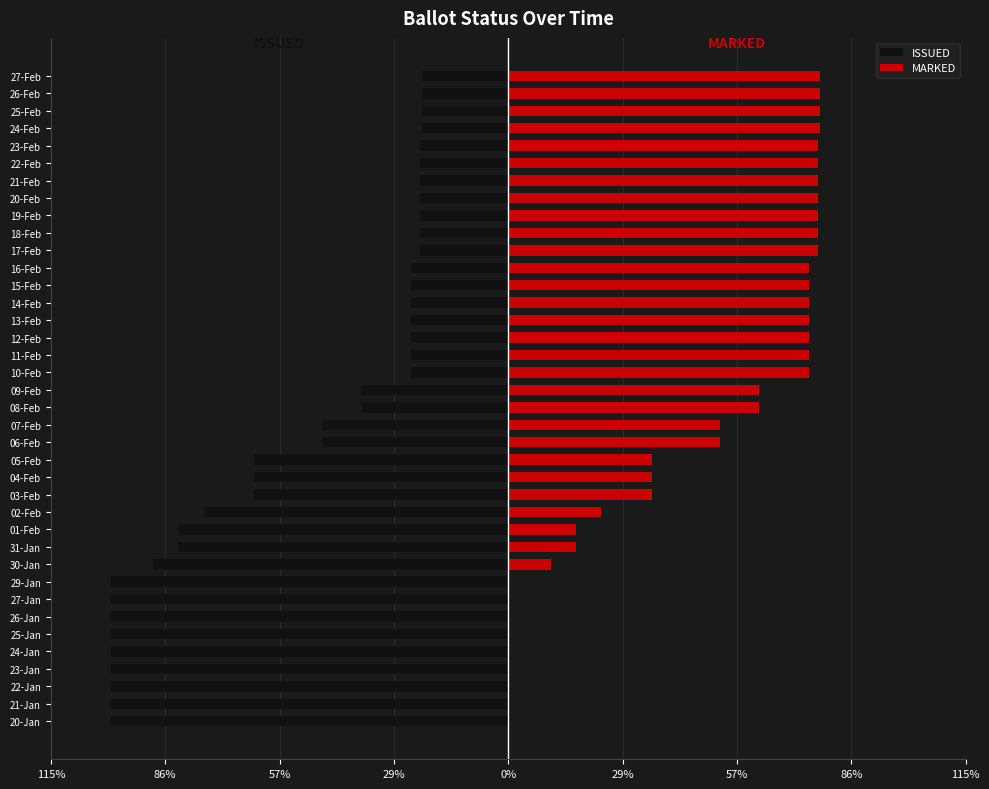

List the series in order of their overall mean, lowest first.

ISSUED, MARKED